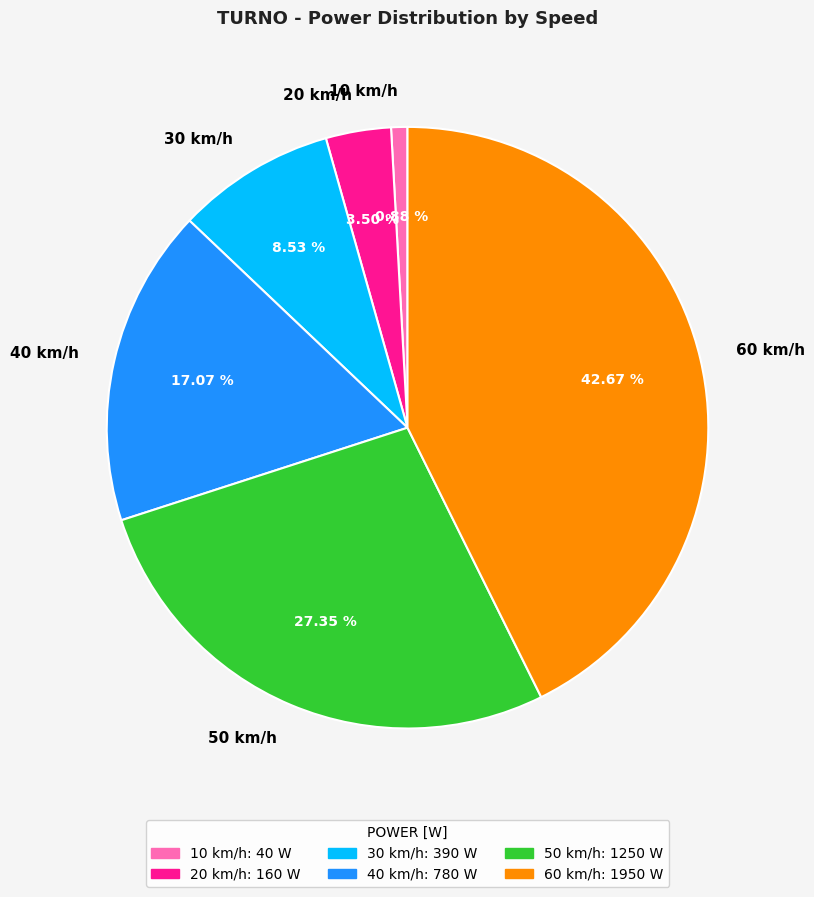

To the nearest percent, what portion does 50 km/h represent?

27%